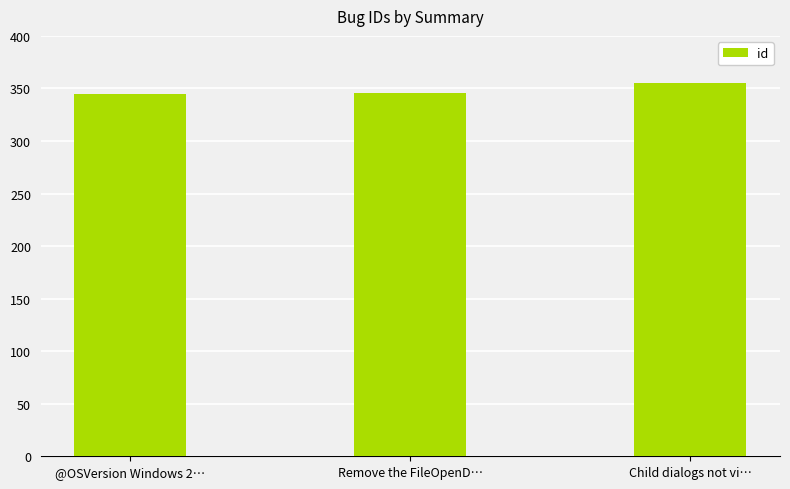

Between @OSVersion Windows 2… and Child dialogs not vi…, which is larger?

Child dialogs not vi…